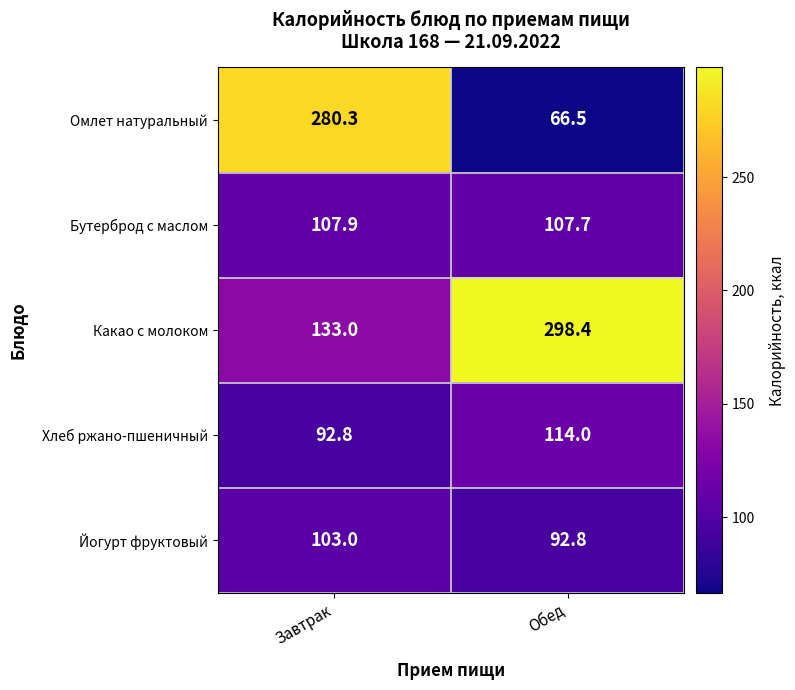

What is the difference between the highest and lowest values at Завтрак?

187.5